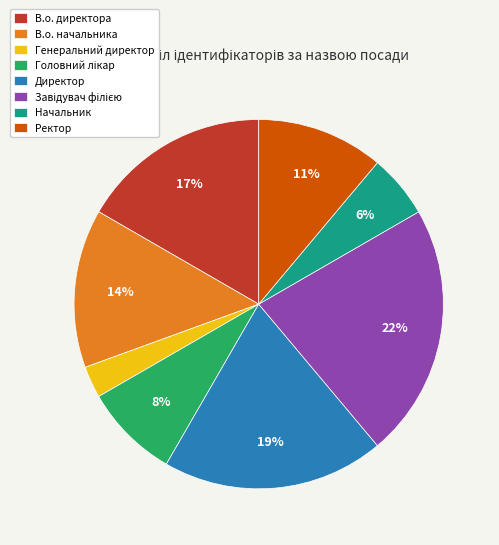

To the nearest percent, what is the average slice percentage?

12%